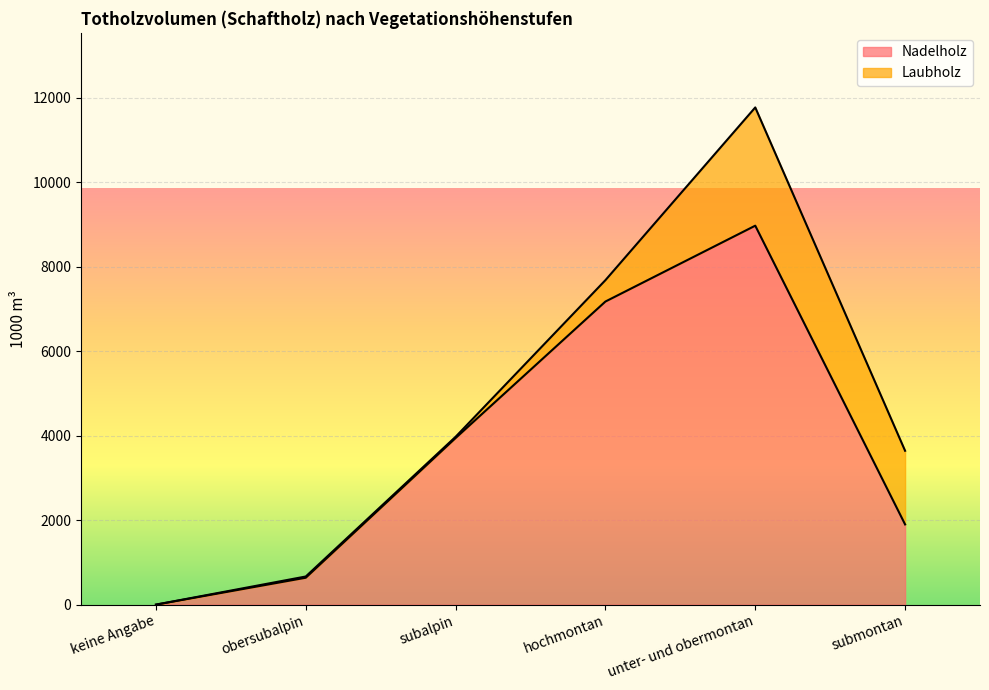

At which label is the value closest to 4486?

subalpin